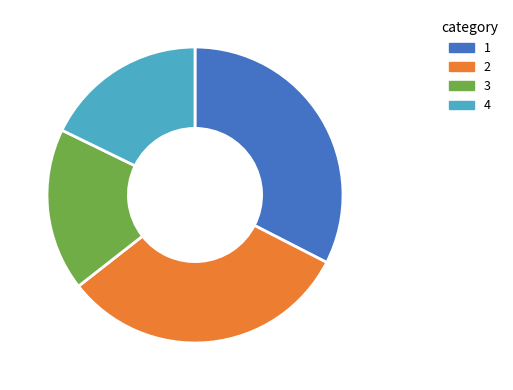

Is there any slice that represents more than half of the pie?

No